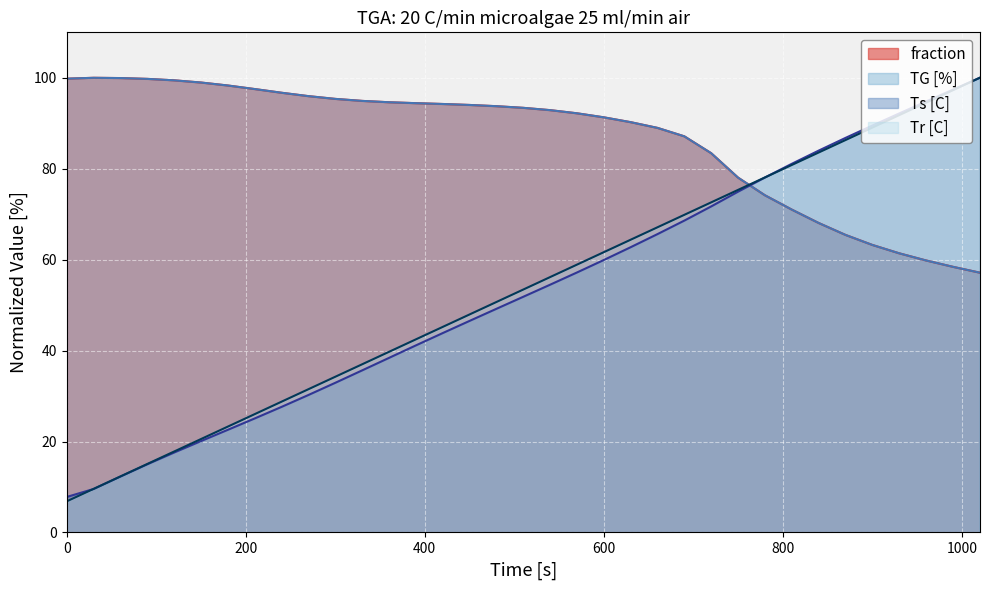

Between 60 and 780, which series saw the biggest shift?

Ts [C]